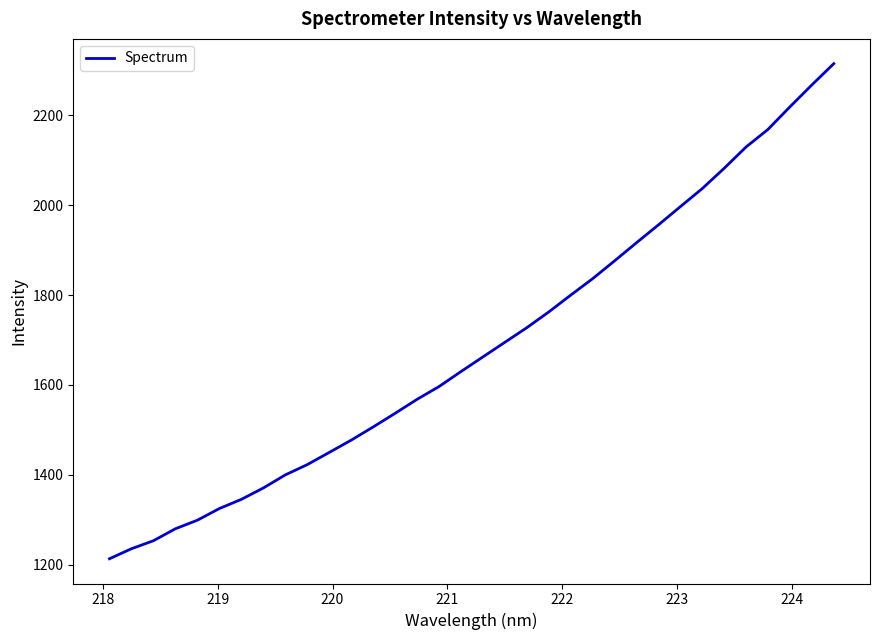

What is the difference between the maximum and minimum values?

1101.3